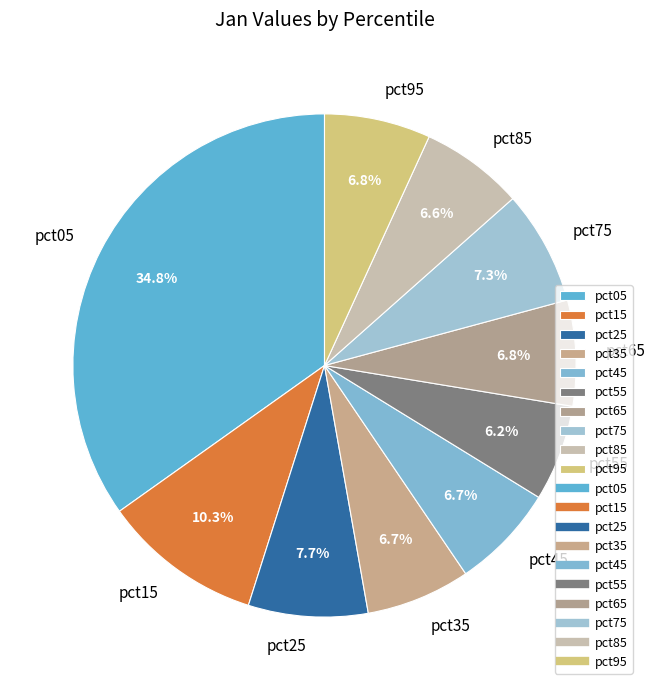

Does any single category account for the majority?

No